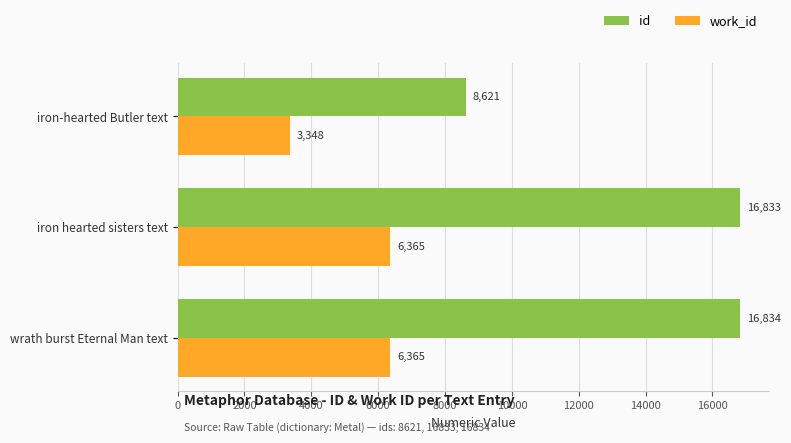

The value of work_id at wrath burst Eternal Man text is 4402. True or false?

False